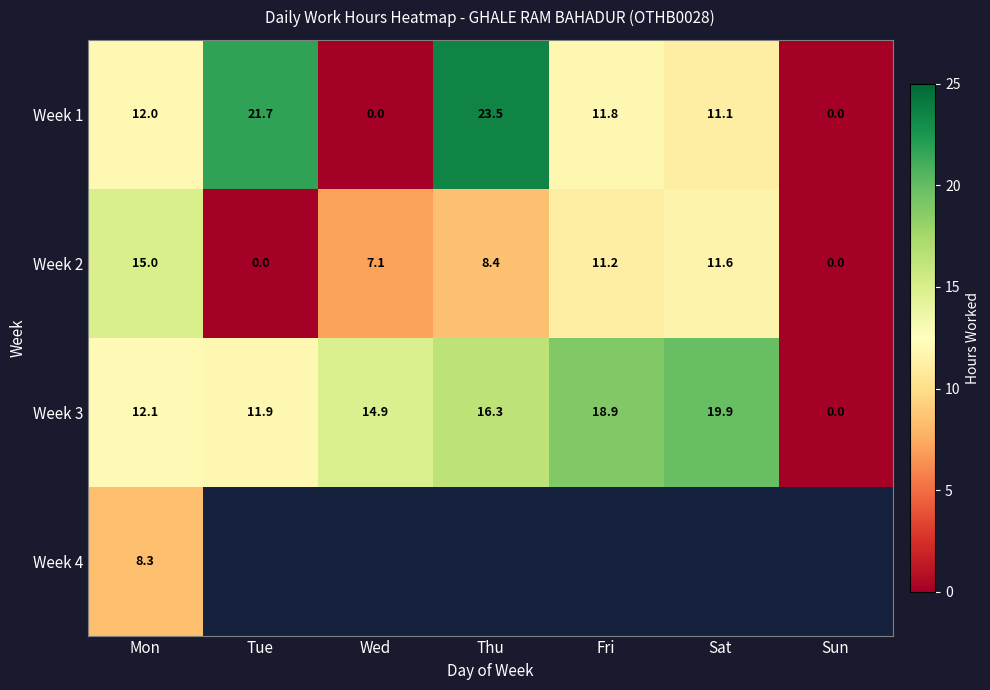

What is the sum of the Week 1 values at Fri and Sun?

11.8